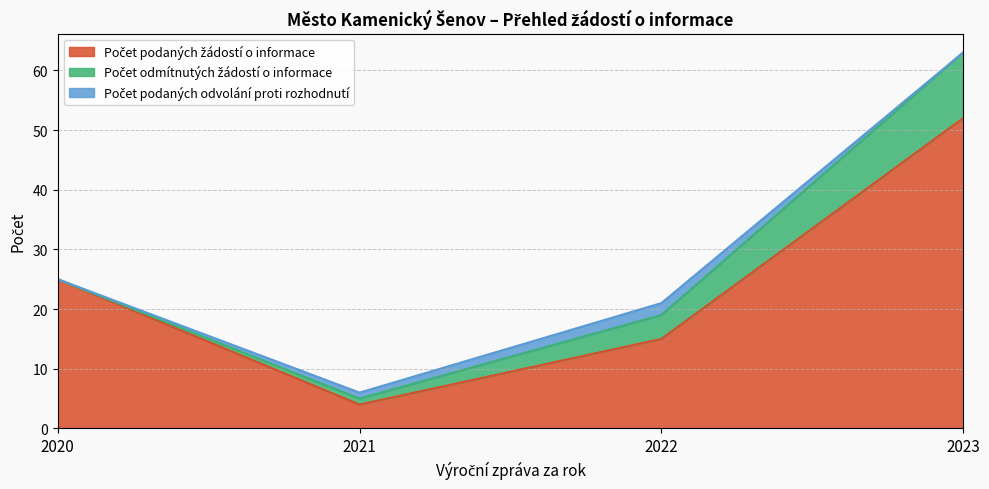

What is the value of the Počet podaných žádostí o informace point at the 2nd from the left?

4